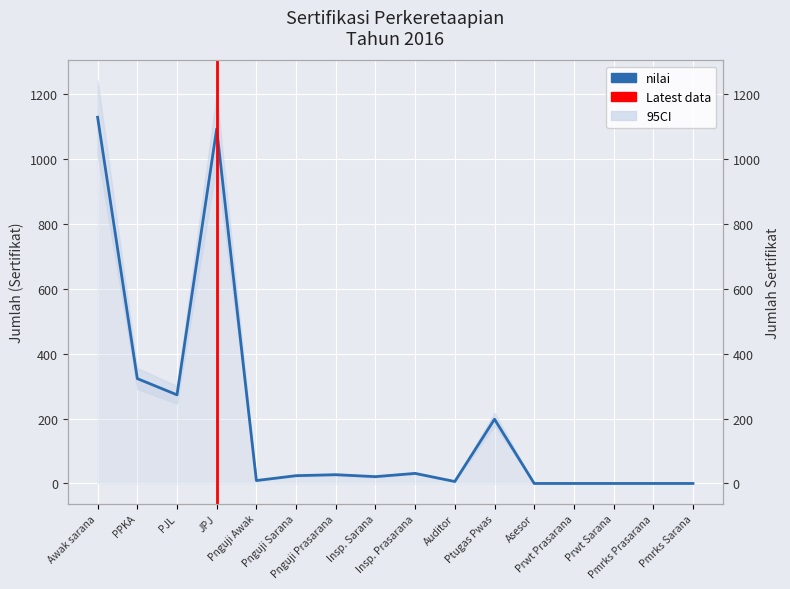

The chart shows a value of -655 at Pmrks Prasarana. True or false?

False